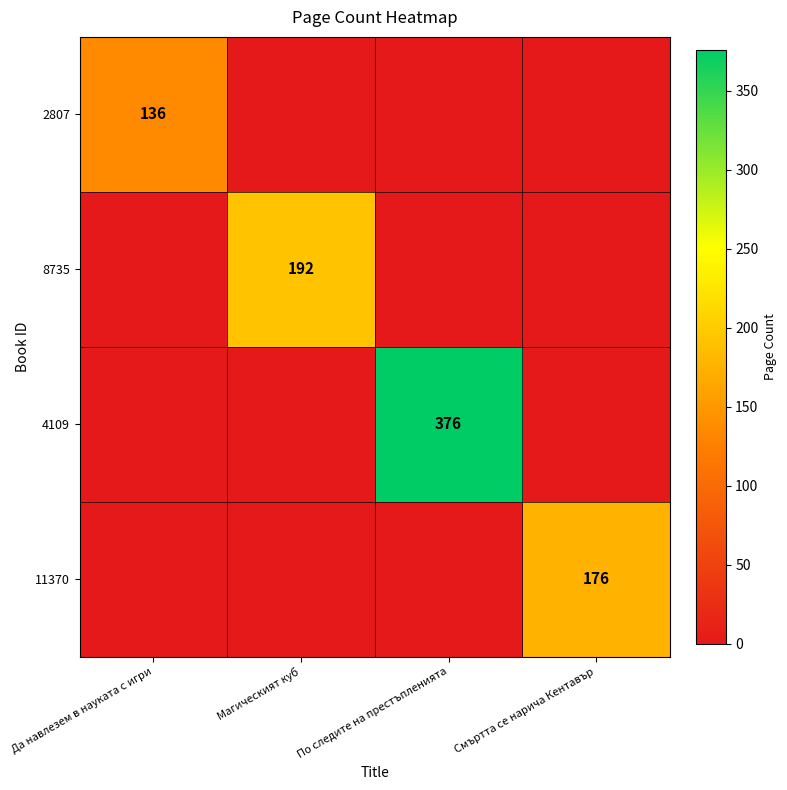

Which series has the largest total across all categories?

4109